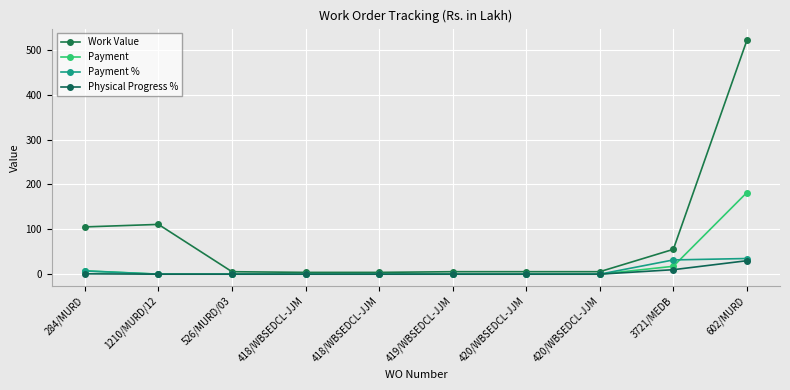

Which category has the lowest value in the Work Value series?

418/WBSEDCL-JJM